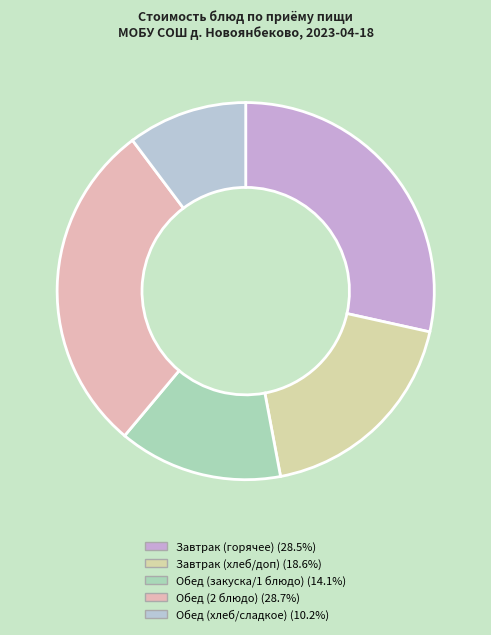

How many slices are in this pie chart?

5